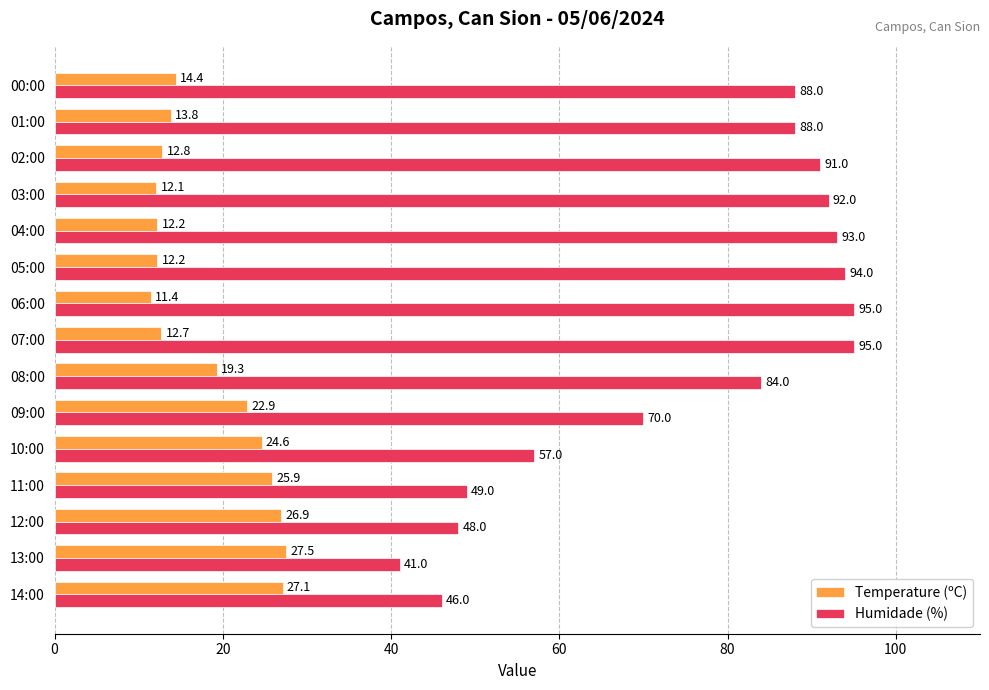

List the series in order of their peak value, highest first.

Humidade (%), Temperature (ºC)